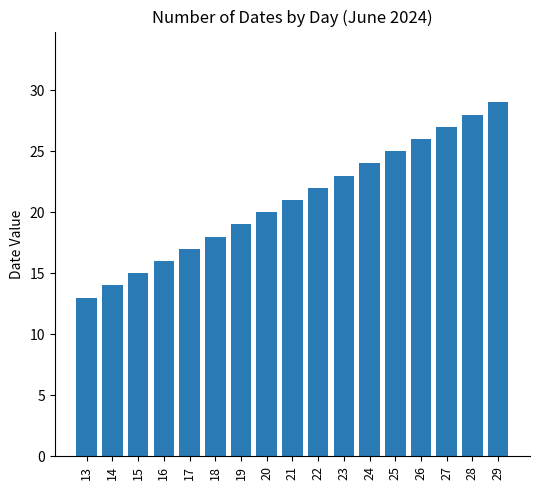

True or false: the data shows 14 at 14.

True